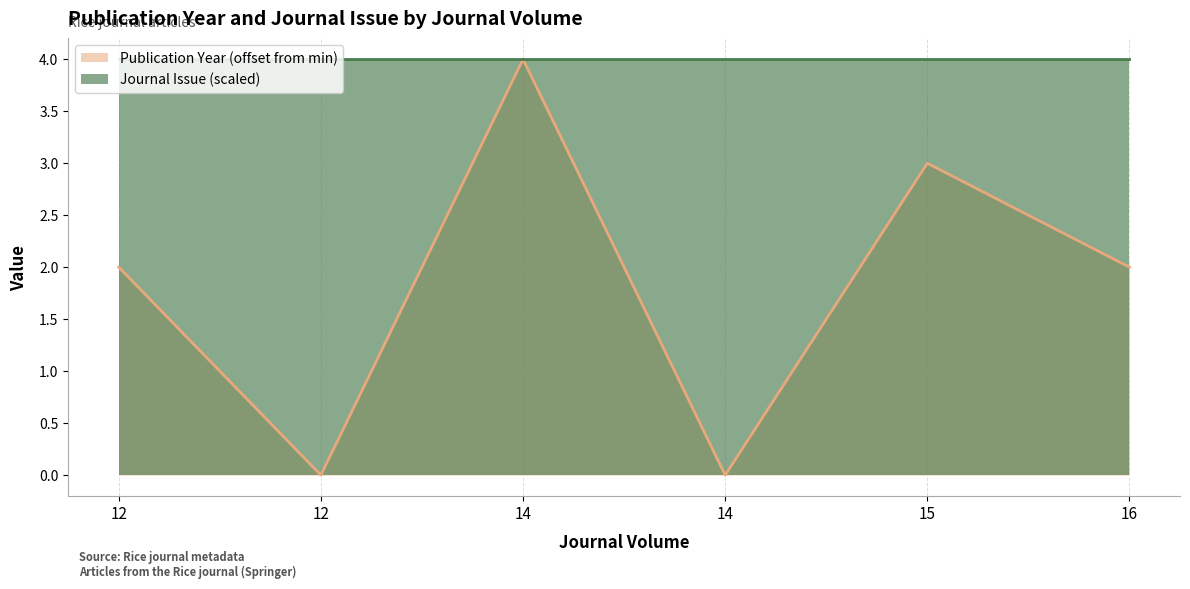

What is the difference between the maximum and minimum values?

4